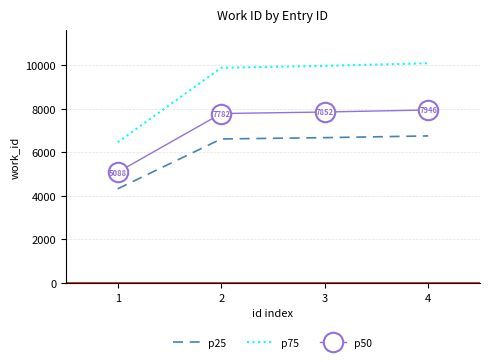

Which series has the largest total across all categories?

p75